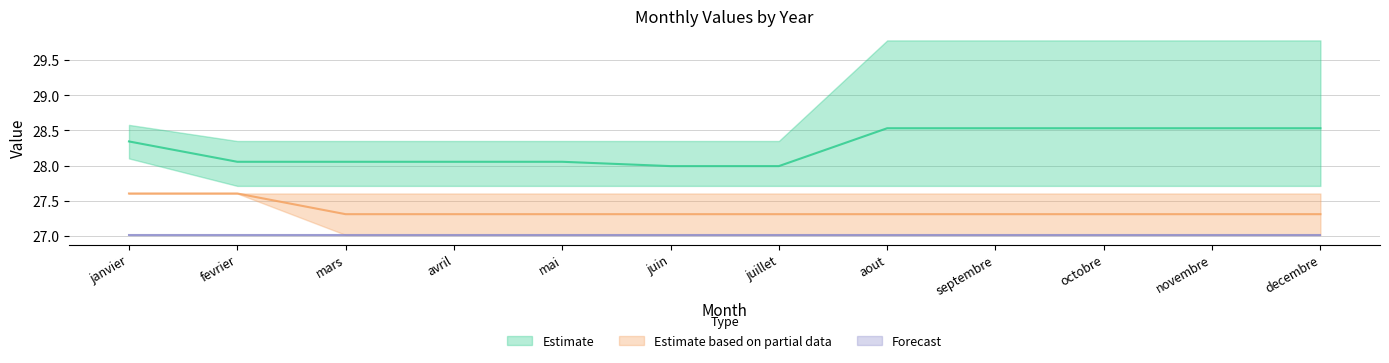

At which category does the chart reach its minimum across all series?

decembre